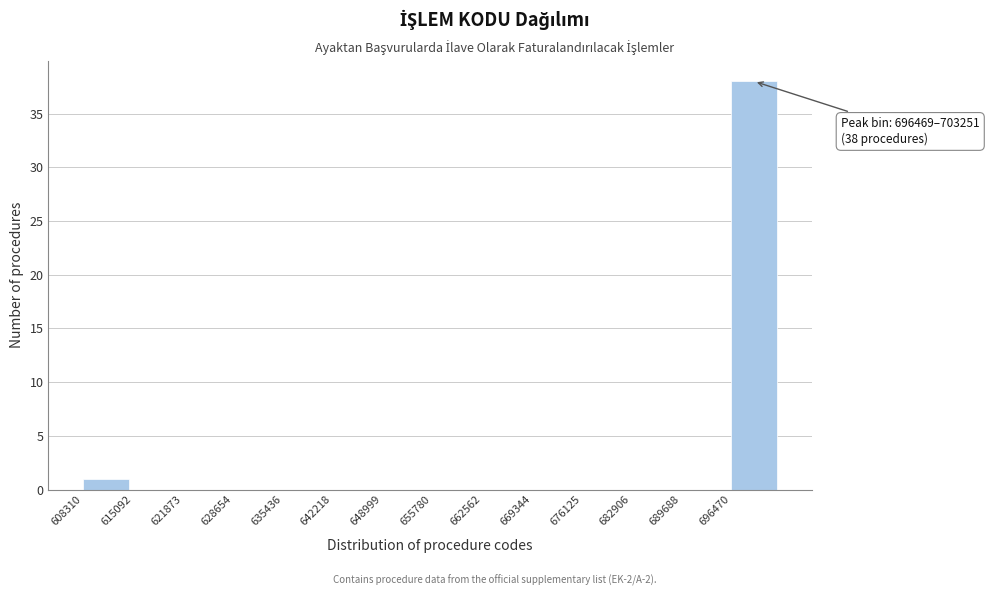

Which range on the x-axis has the tallest bar?

696000 to 703000